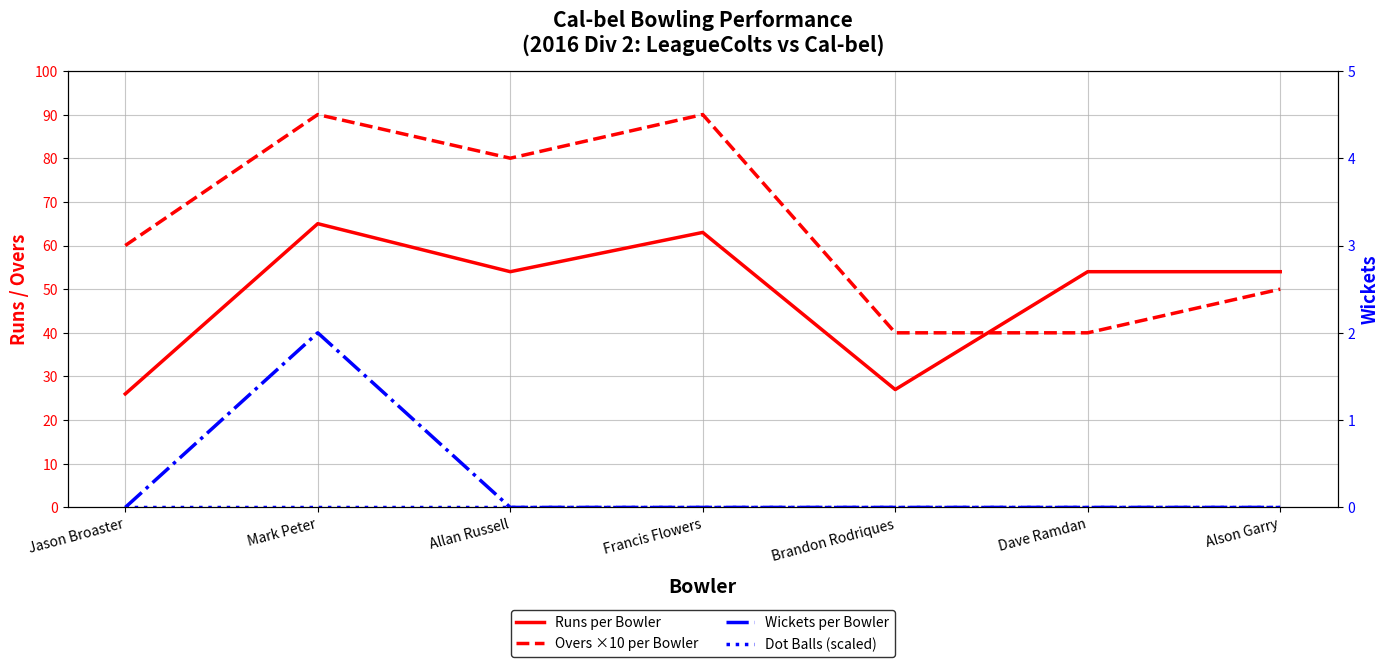

What is the difference between the Runs per Bowler values at Mark Peter and Allan Russell?

11